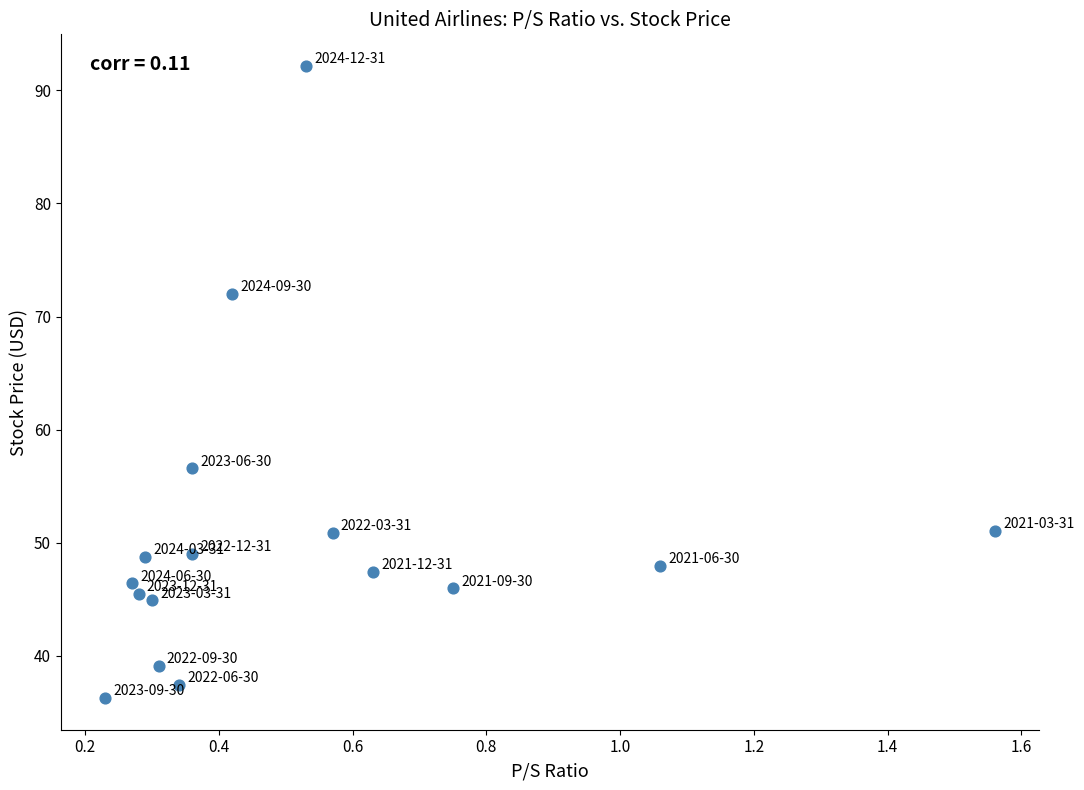

What is the range of X values (max minus min)?

1.3